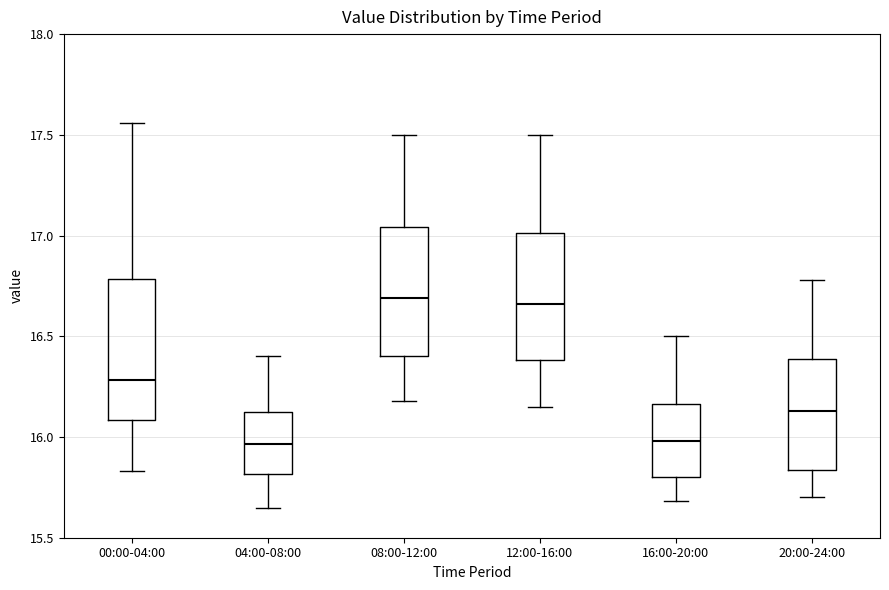

Comparing the boxes themselves (not the whiskers), which one is the tallest?

00:00-04:00